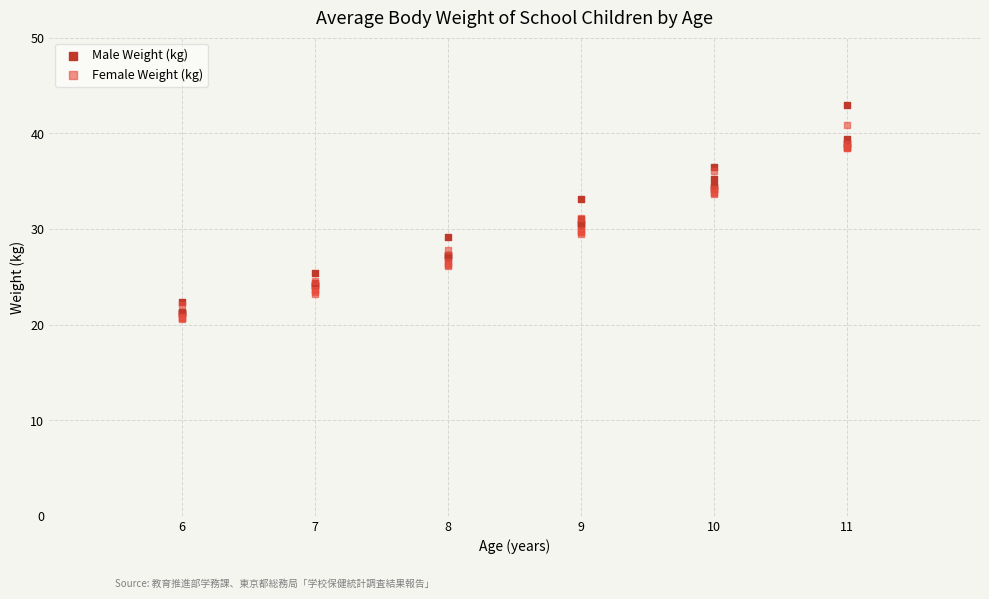

What are all the series names shown in the legend?

Male Weight (kg), Female Weight (kg)